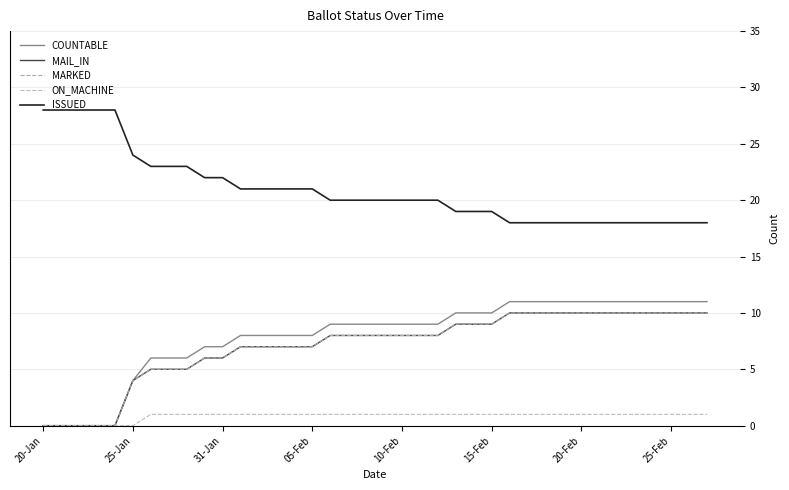

Reading right to left, transcribe all the data shown in this chart.

COUNTABLE: 11	11	11	11	11	11	11	11	11	11	11	11	10	10	10	9	9	9	9	9	9	9	8	8	8	8	8	7	7	6	6	6	4	0	0	0	0	0
MAIL_IN: 10	10	10	10	10	10	10	10	10	10	10	10	9	9	9	8	8	8	8	8	8	8	7	7	7	7	7	6	6	5	5	5	4	0	0	0	0	0
MARKED: 10	10	10	10	10	10	10	10	10	10	10	10	9	9	9	8	8	8	8	8	8	8	7	7	7	7	7	6	6	5	5	5	4	0	0	0	0	0
ON_MACHINE: 1	1	1	1	1	1	1	1	1	1	1	1	1	1	1	1	1	1	1	1	1	1	1	1	1	1	1	1	1	1	1	1	0	0	0	0	0	0
ISSUED: 18	18	18	18	18	18	18	18	18	18	18	18	19	19	19	20	20	20	20	20	20	20	21	21	21	21	21	22	22	23	23	23	24	28	28	28	28	28